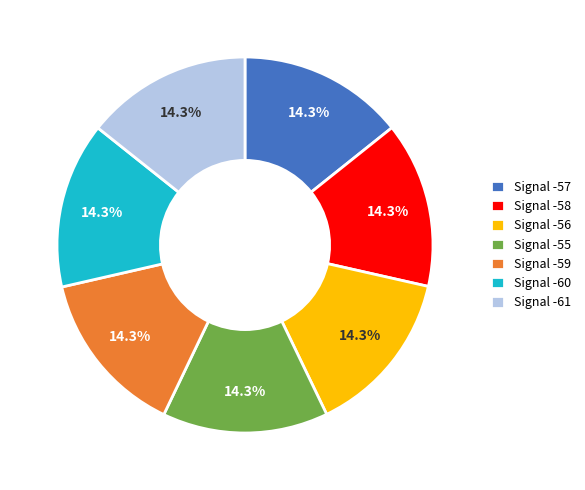

What is the ratio of the value at Signal -56 to the value at Signal -58?

1.0